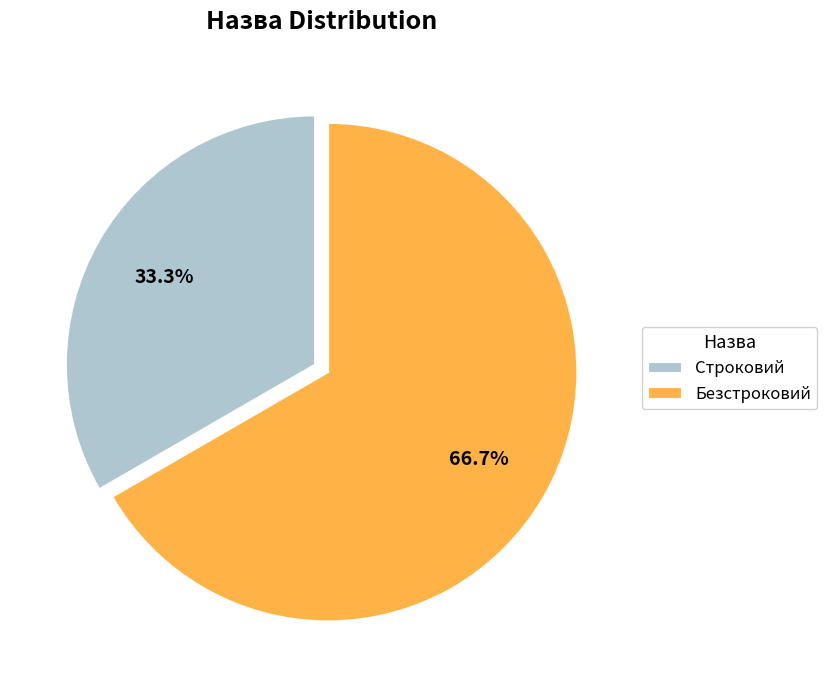

What percentage is the Безстроковий slice, to the nearest percent?

67%